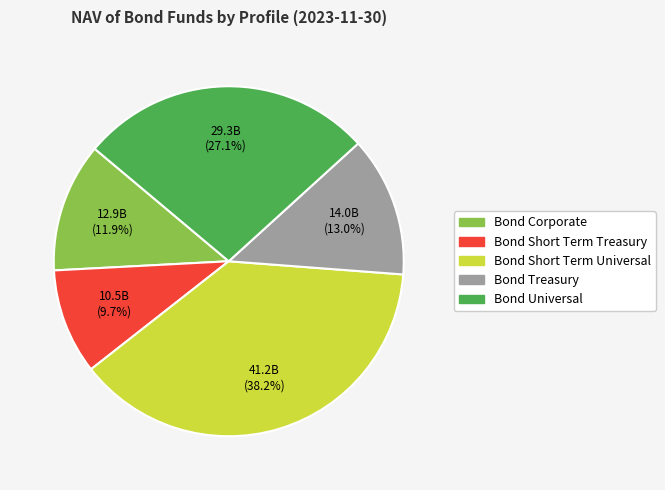

Does any single category account for the majority?

No